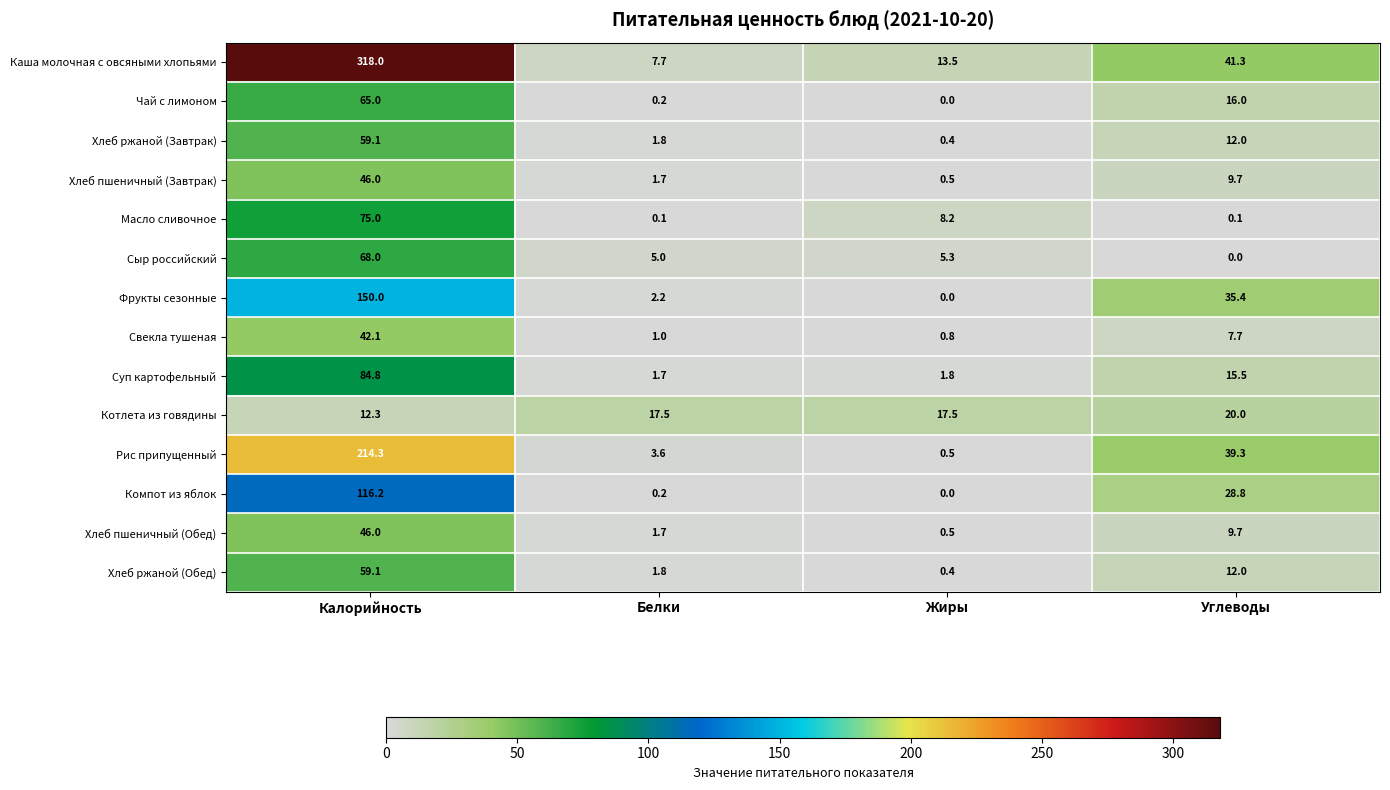

Which category has the highest value in the Хлеб ржаной (Обед) series?

Калорийность